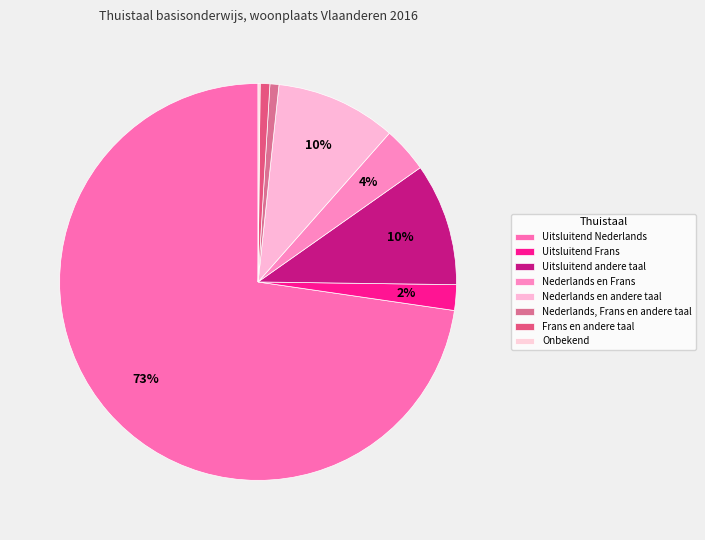

What is the total percentage of Uitsluitend Nederlands and Uitsluitend Frans?

74.8%